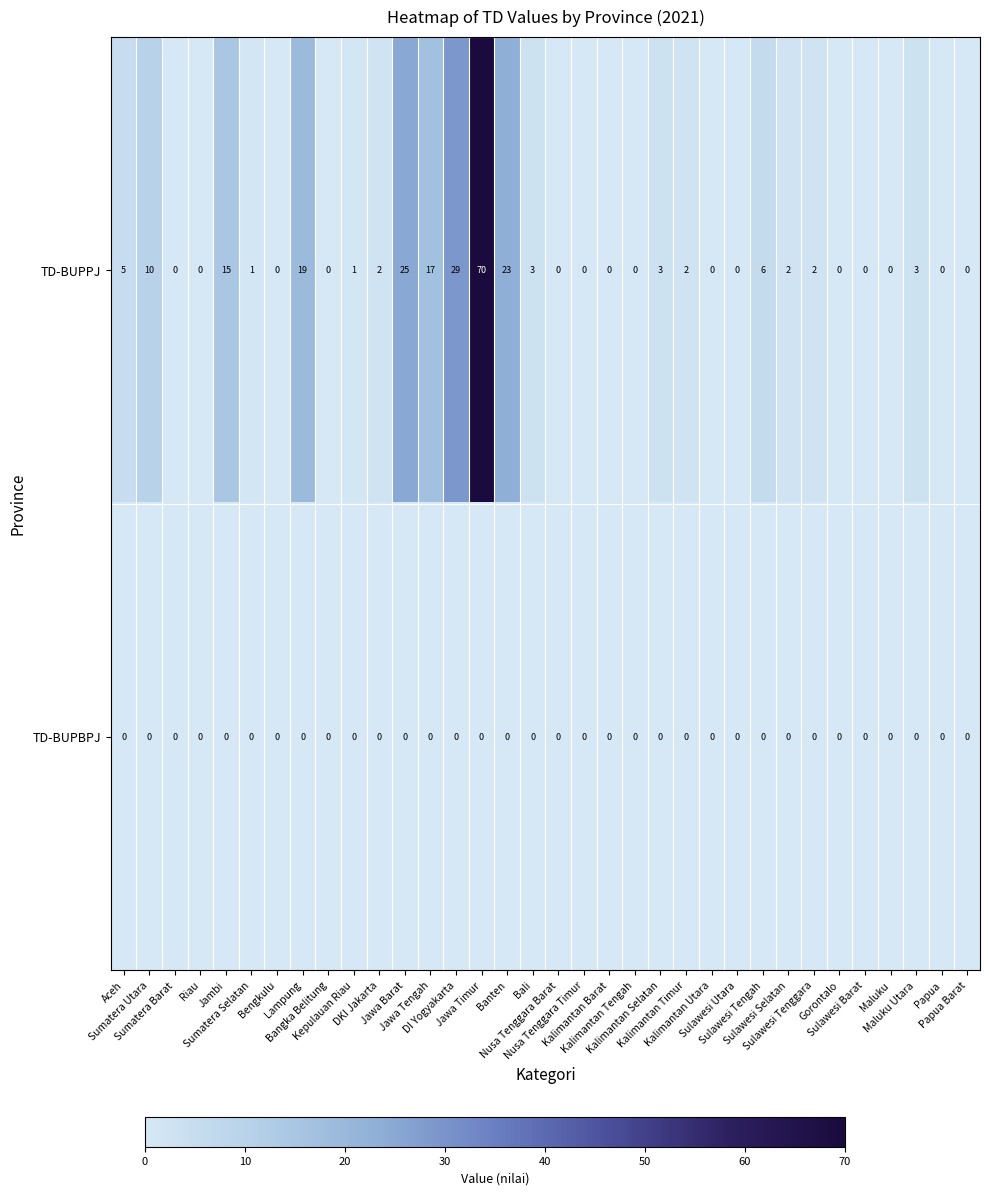

Rank the series by their average value, from highest to lowest.

TD-BUPPJ, TD-BUPBPJ